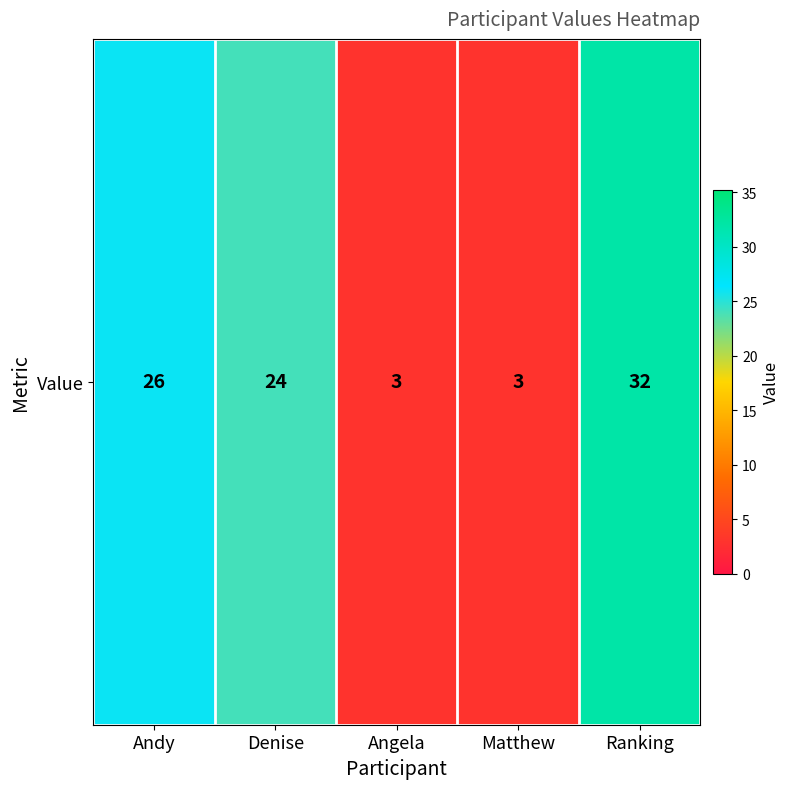

Reading right to left, what are all the values shown in this chart?

32	3	3	24	26